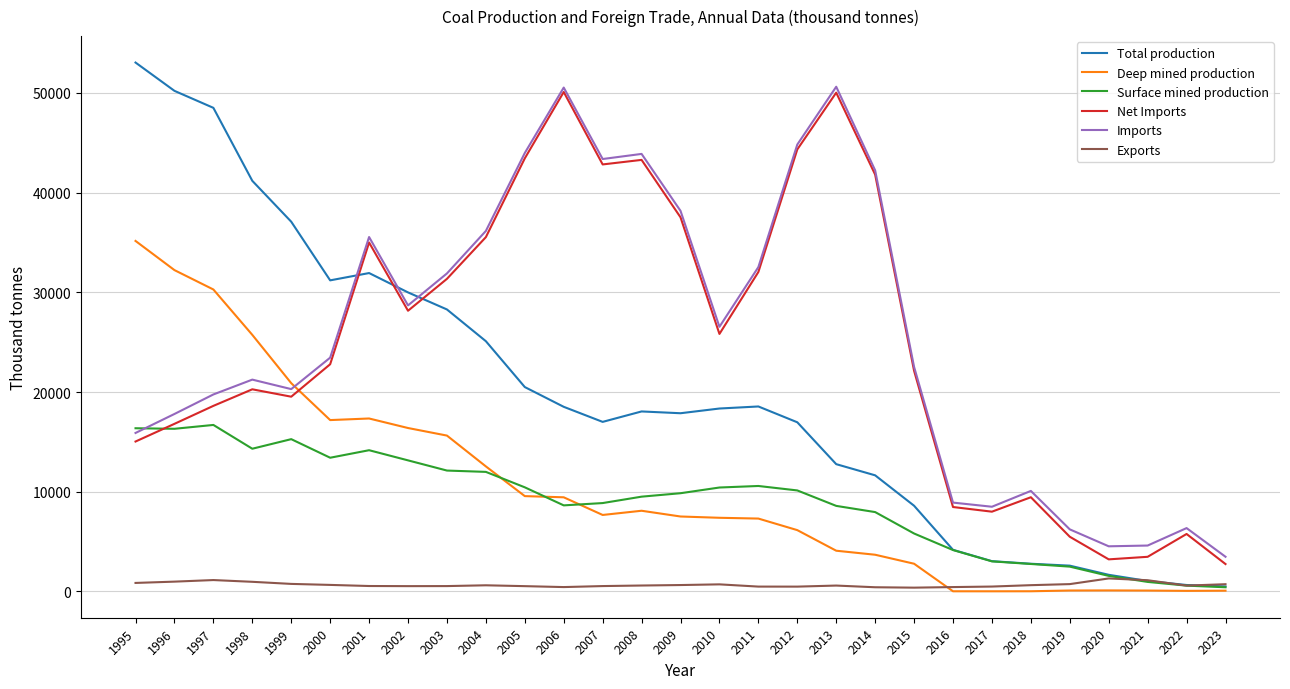

Is it true that Imports equals 1334.8 at 2021?

False